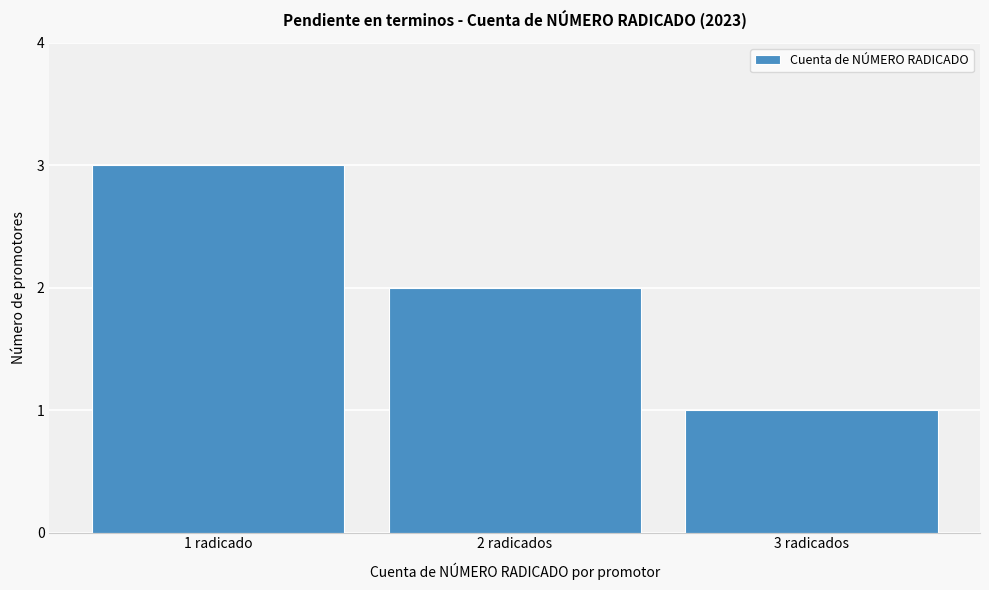

Reading left to right, extract all data points from this chart.

1 radicado=3	2 radicados=2	3 radicados=1